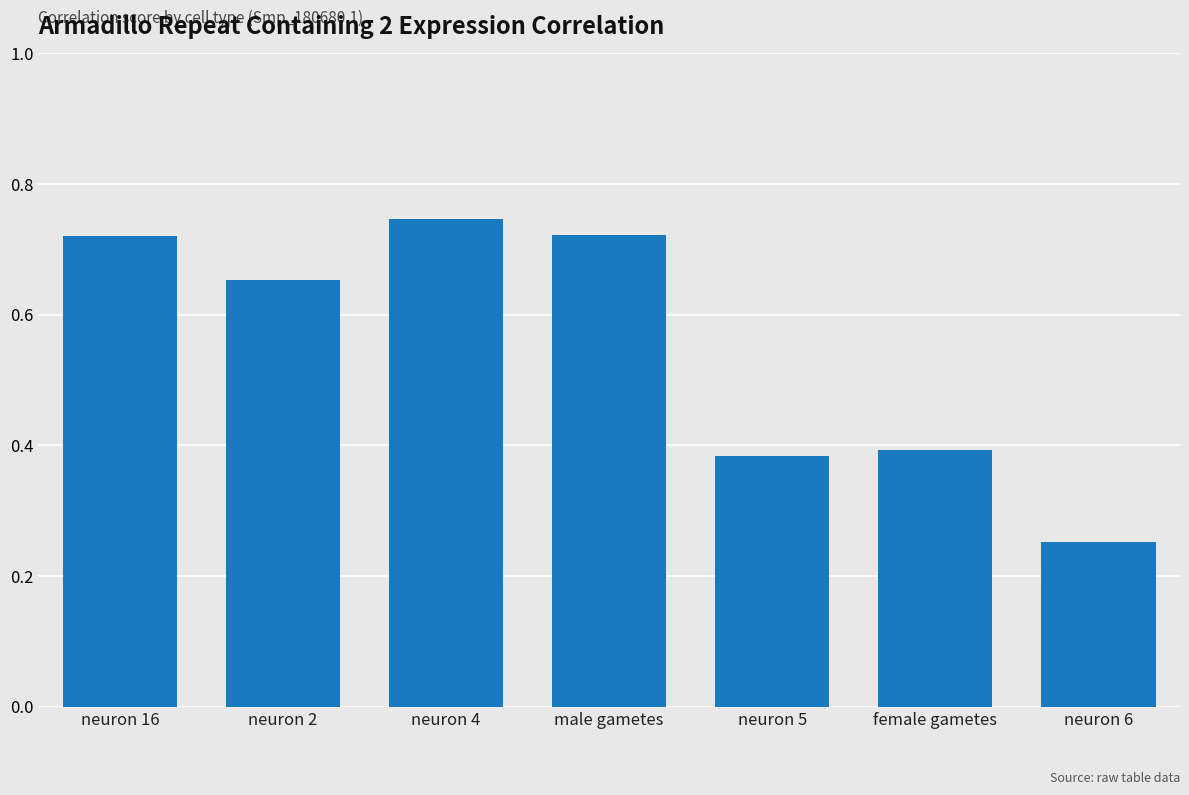

What is the change in value from neuron 16 to neuron 6?

-0.5